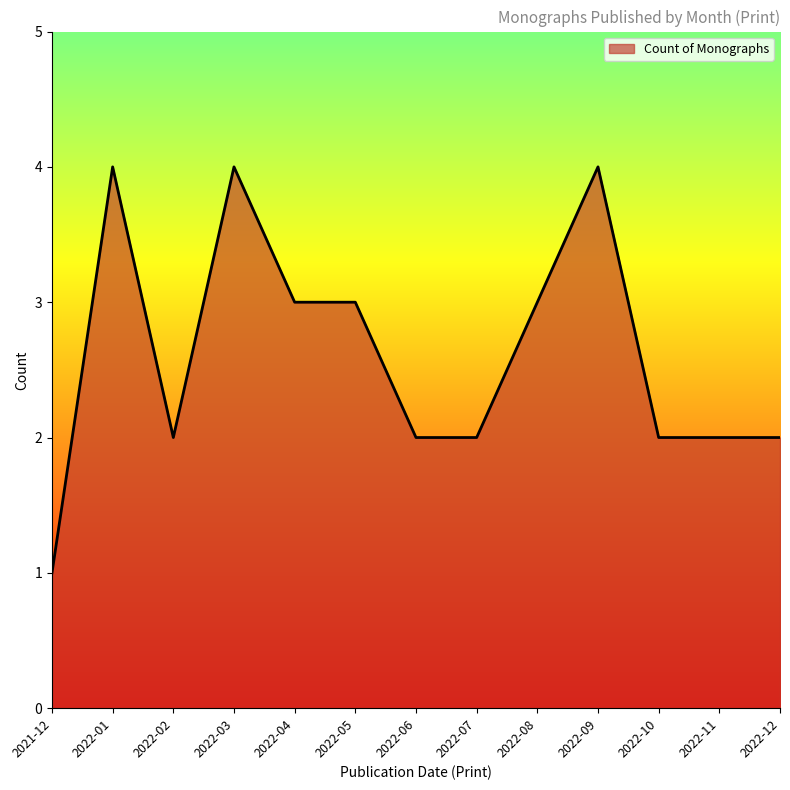

Where is the first local maximum?

2022-01